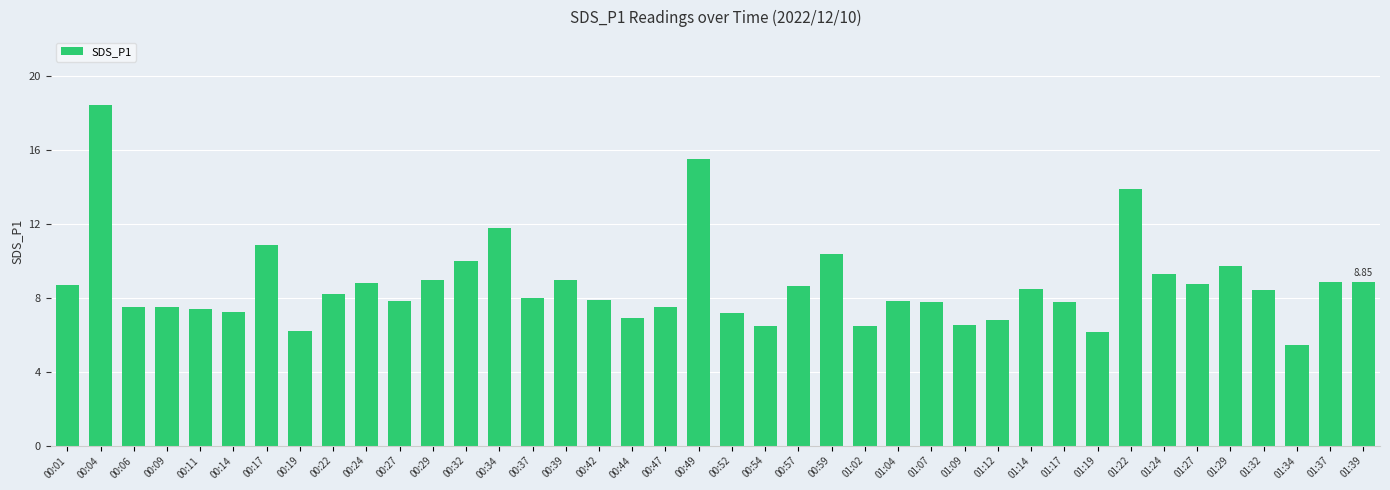

What is the difference between the values at 00:11 and 00:54?

0.9